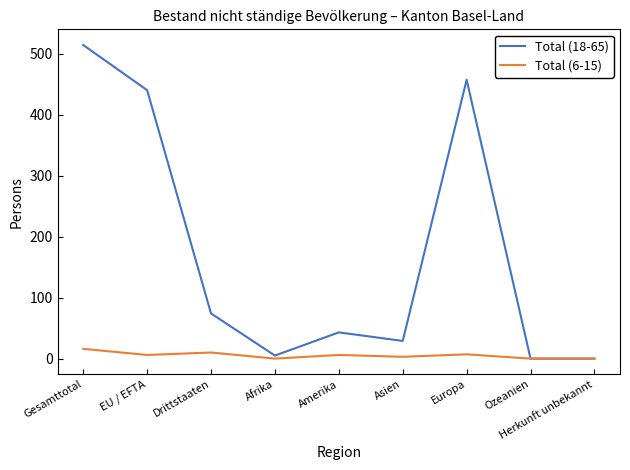

How many lines are shown in the chart?

2